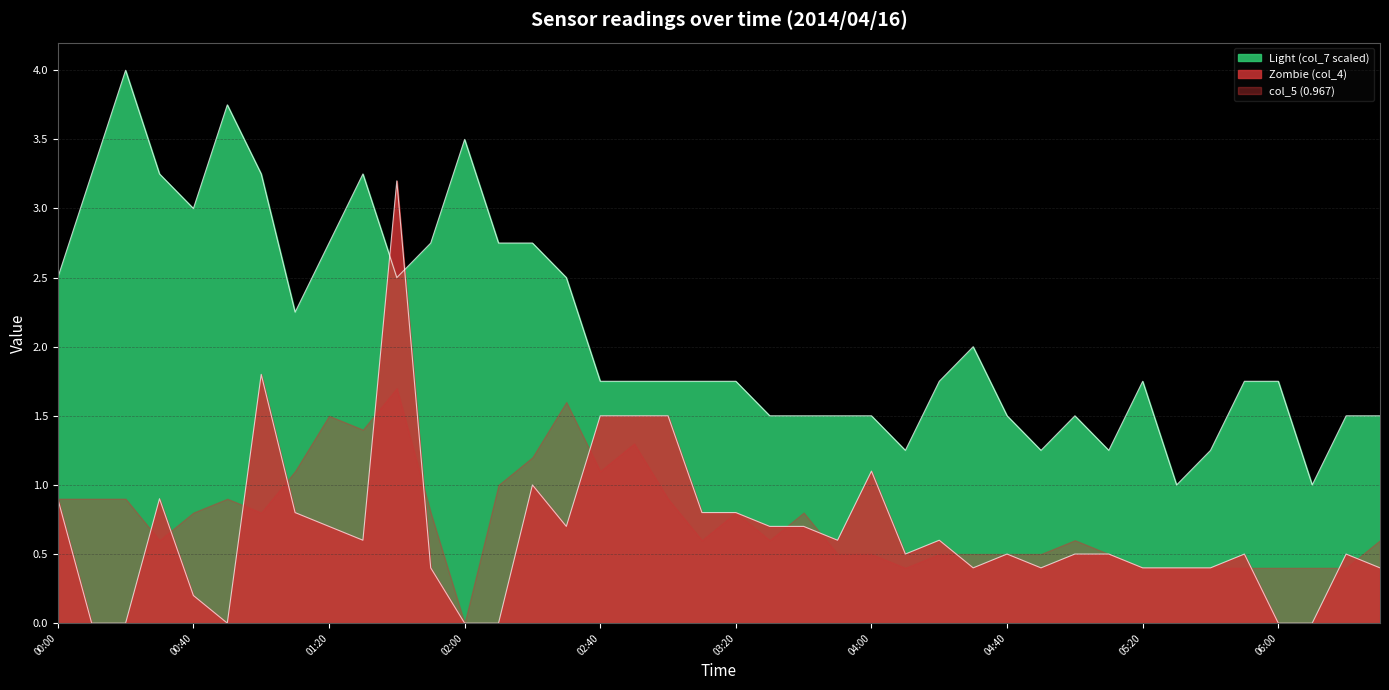

True or false: col_4 (0.870) has a value of 0.5 at 2014/04/16 04:10.

True